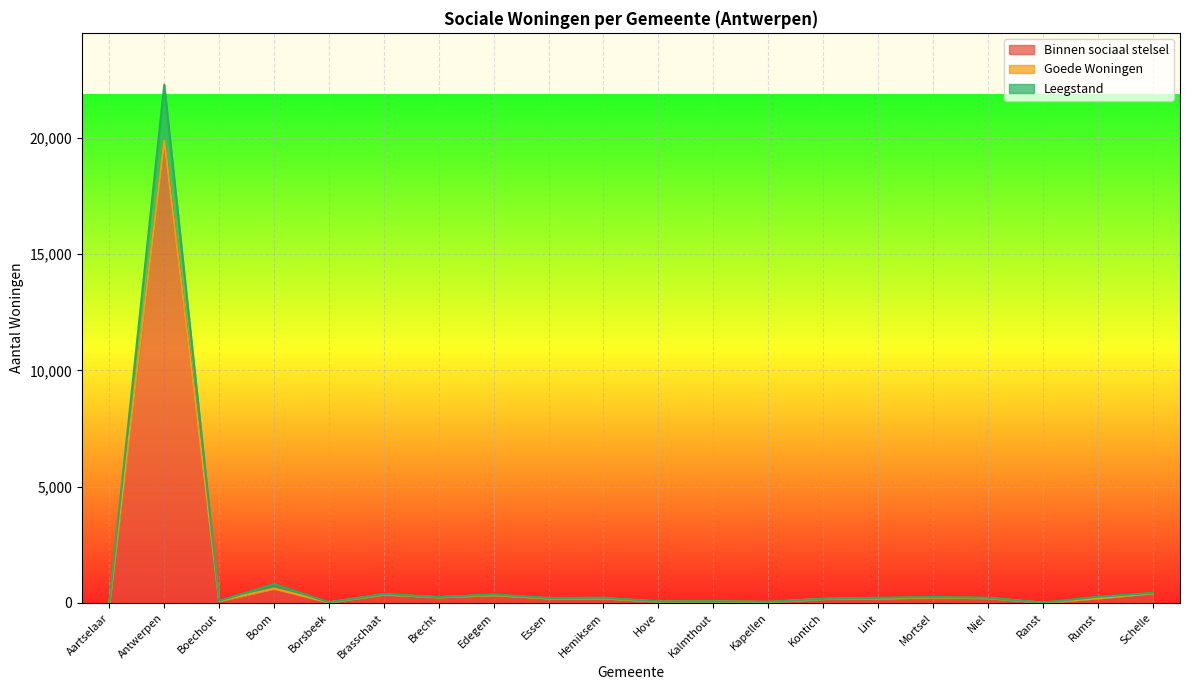

True or false: Leegstand has more than 2 interior local peaks.

True